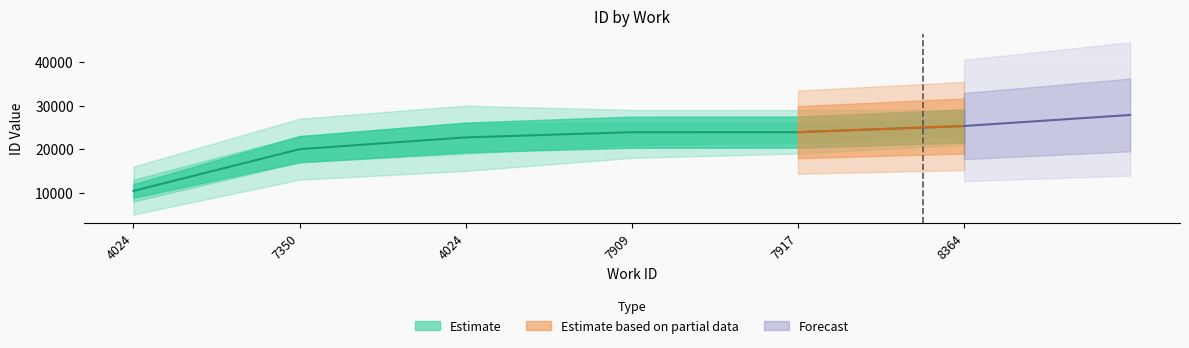

Read the value at 8364.

25323